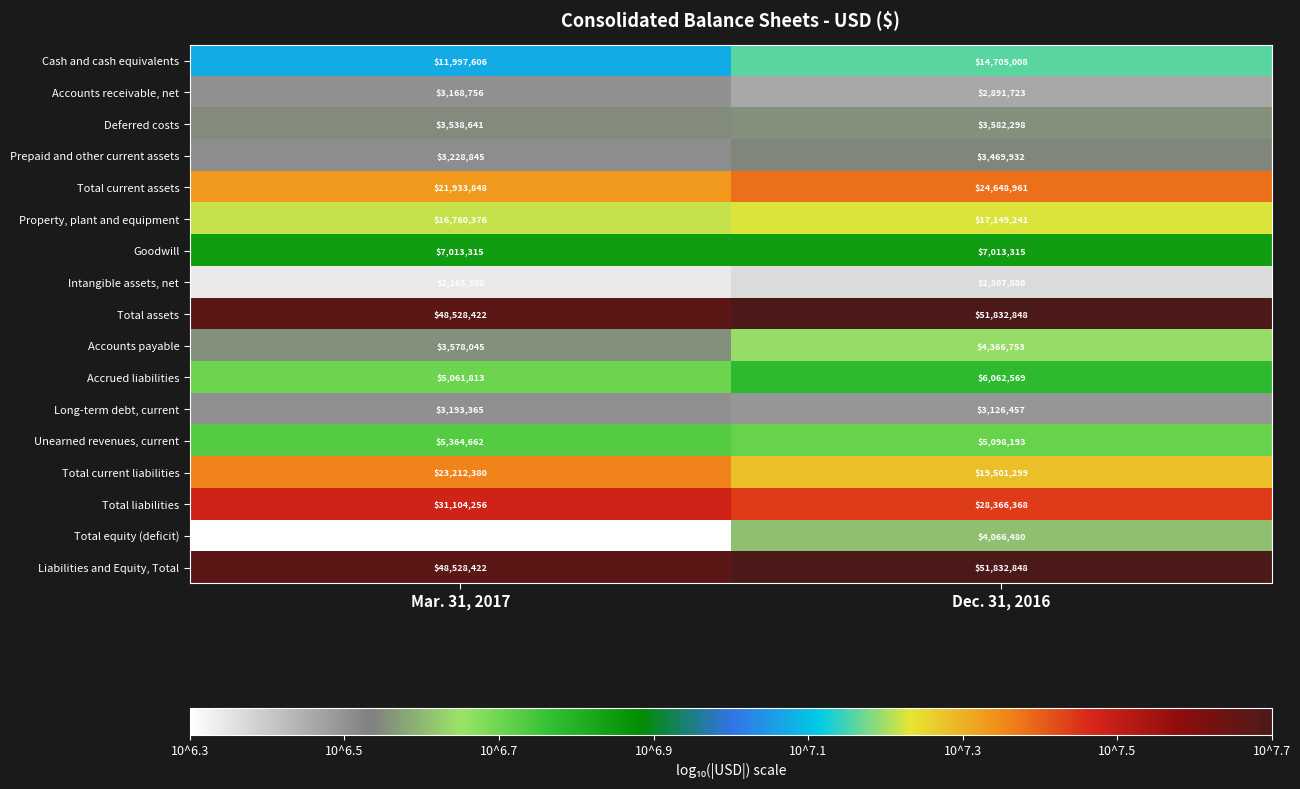

What is the total value across all series at Dec. 31, 2016?

250022173